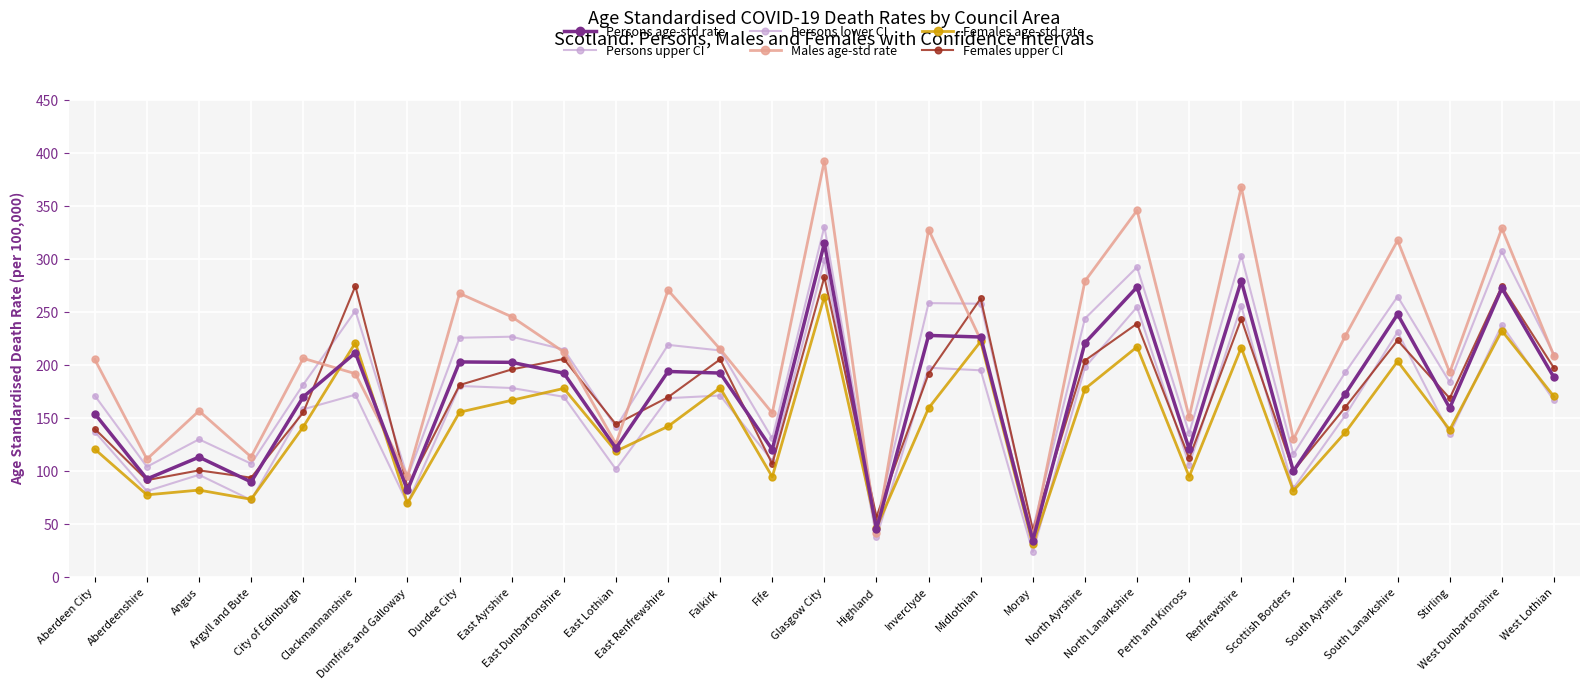

What value does the Persons age-std rate series have at West Dunbartonshire?

272.2